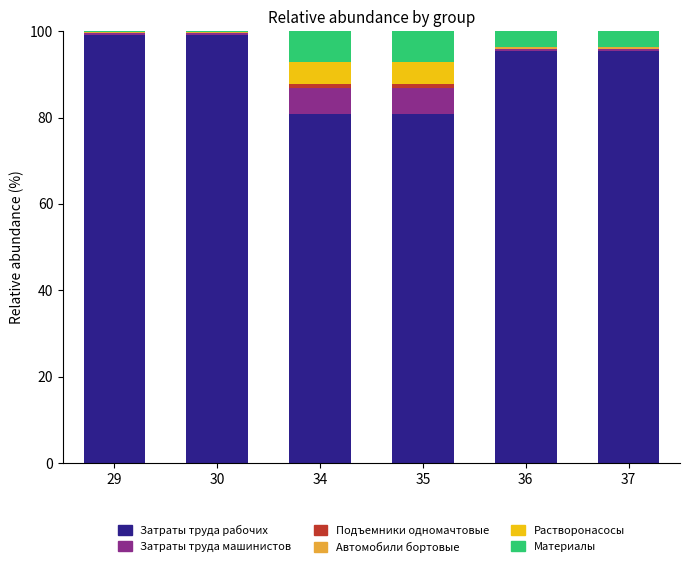

The Затраты труда рабочих series shows 47.2 at 37. True or false?

False